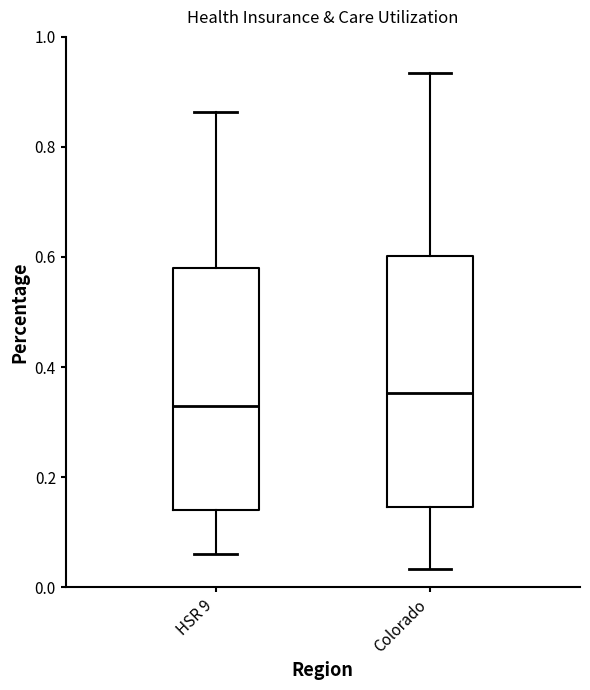

Which box has the lowest median line?

HSR 9